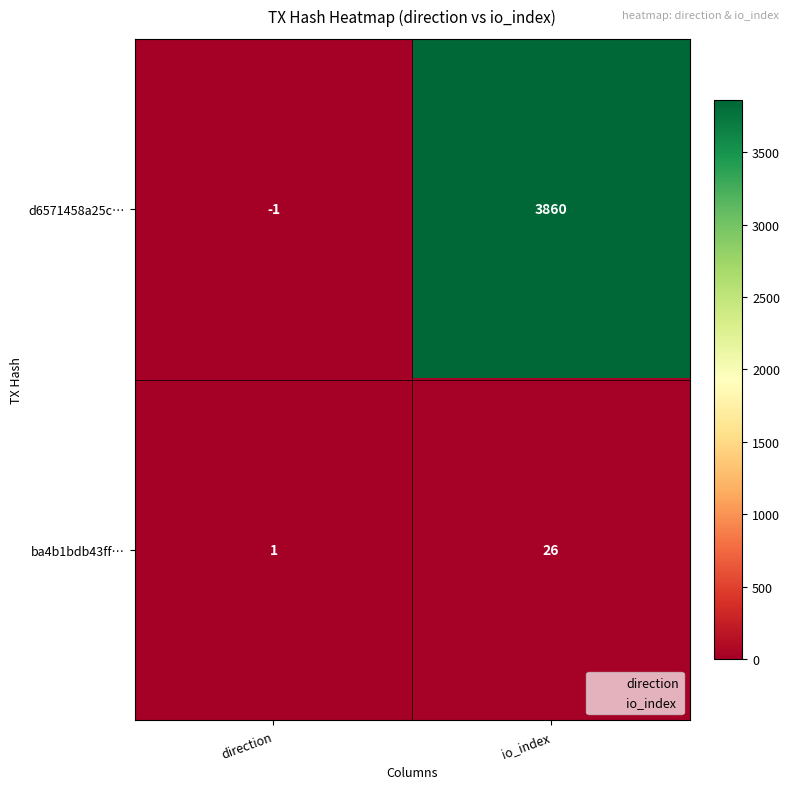

What is the maximum value for d6571458a25c…?

3860